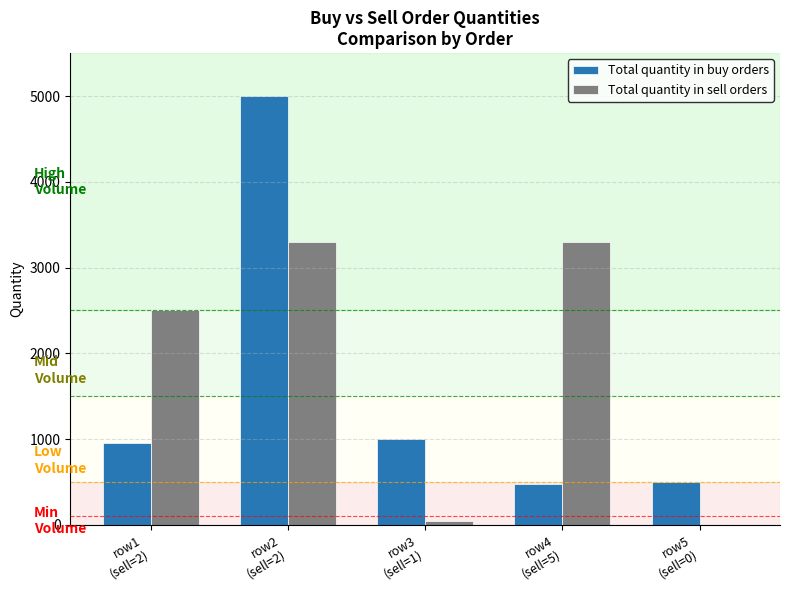

What is the sum of all Total quantity in buy orders values?

7927